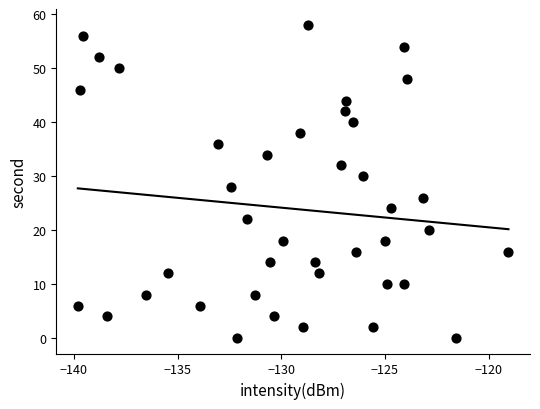

What is the range of Y values (max minus min)?

58